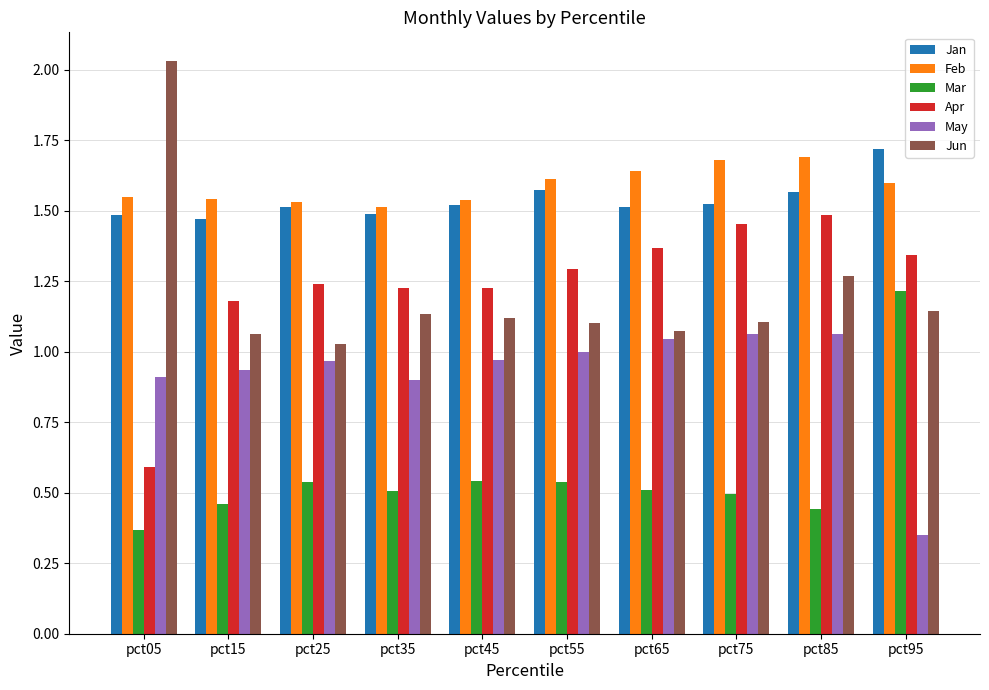

What is the sum of the Apr values at pct15 and pct65?

2.5